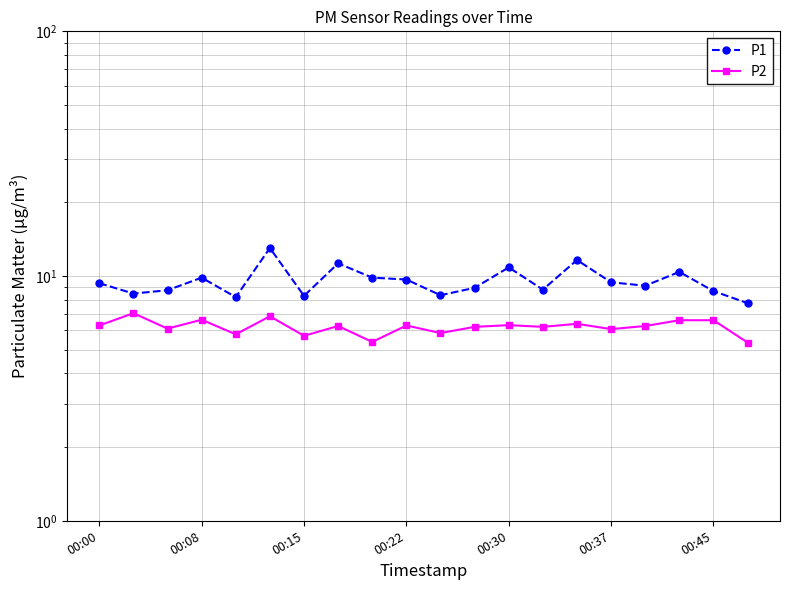

At how many categories does at least one series exceed 7?

20